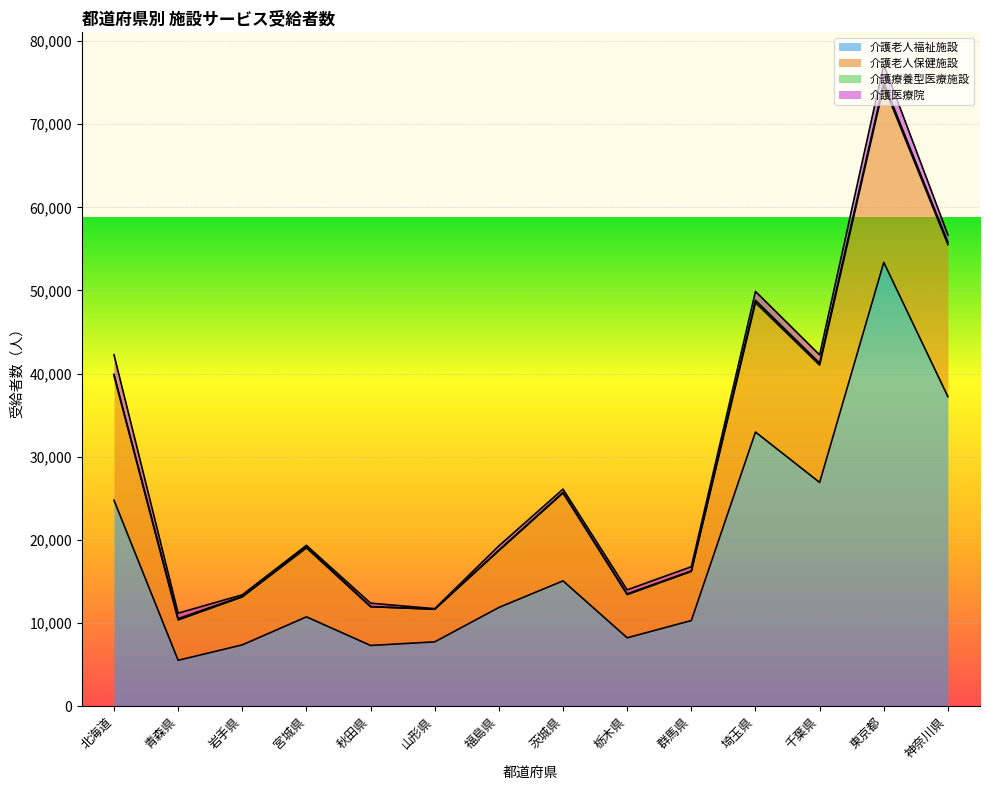

Where is the first local maximum for 介護老人福祉施設?

宮城県